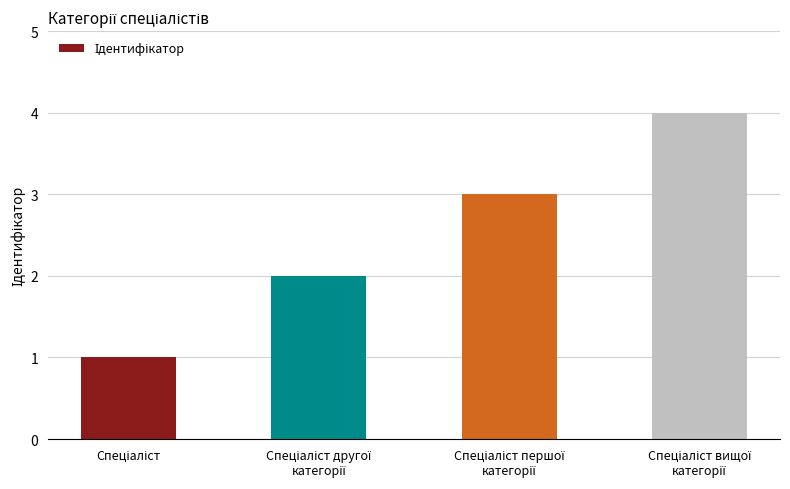

Reading left to right, list all the values displayed in this chart.

1	2	3	4